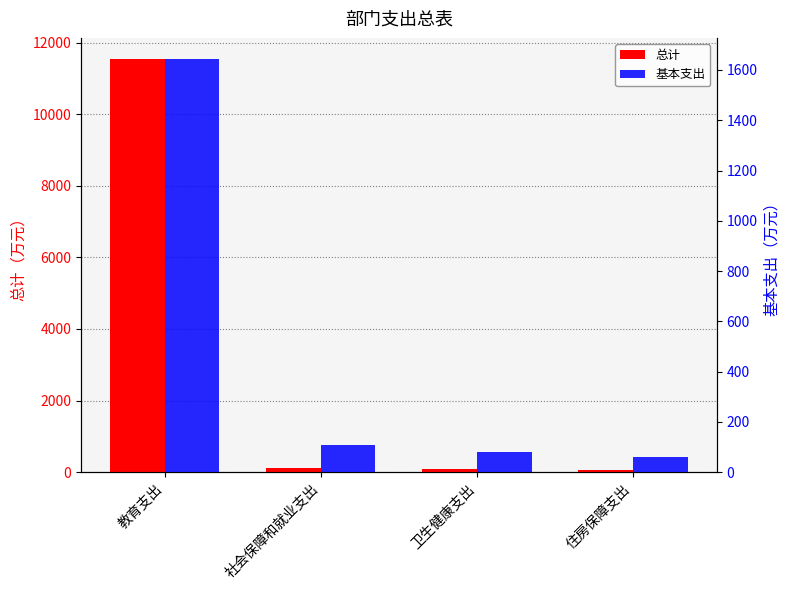

Reading left to right, list all the values displayed in this chart.

总计: 教育支出=11559.5	社会保障和就业支出=106.7	卫生健康支出=78.6	住房保障支出=61.4
基本支出: 教育支出=1645.5	社会保障和就业支出=106.7	卫生健康支出=78.6	住房保障支出=61.4